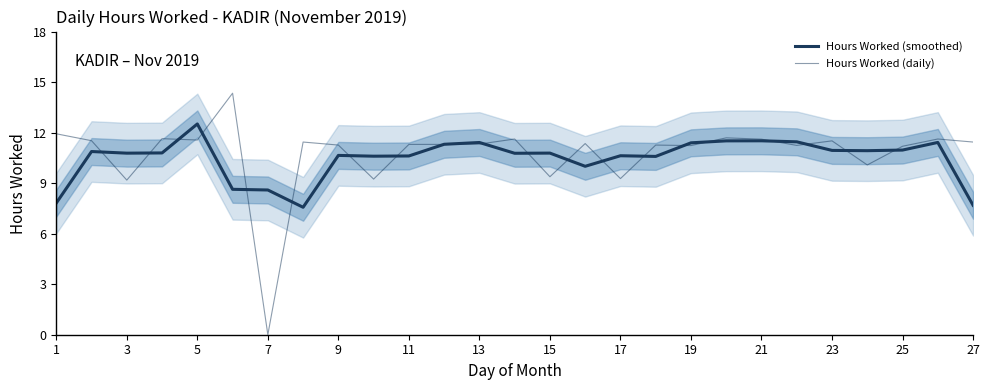

What are all the series names shown in the legend?

Hours Worked (smoothed), Hours Worked (daily)